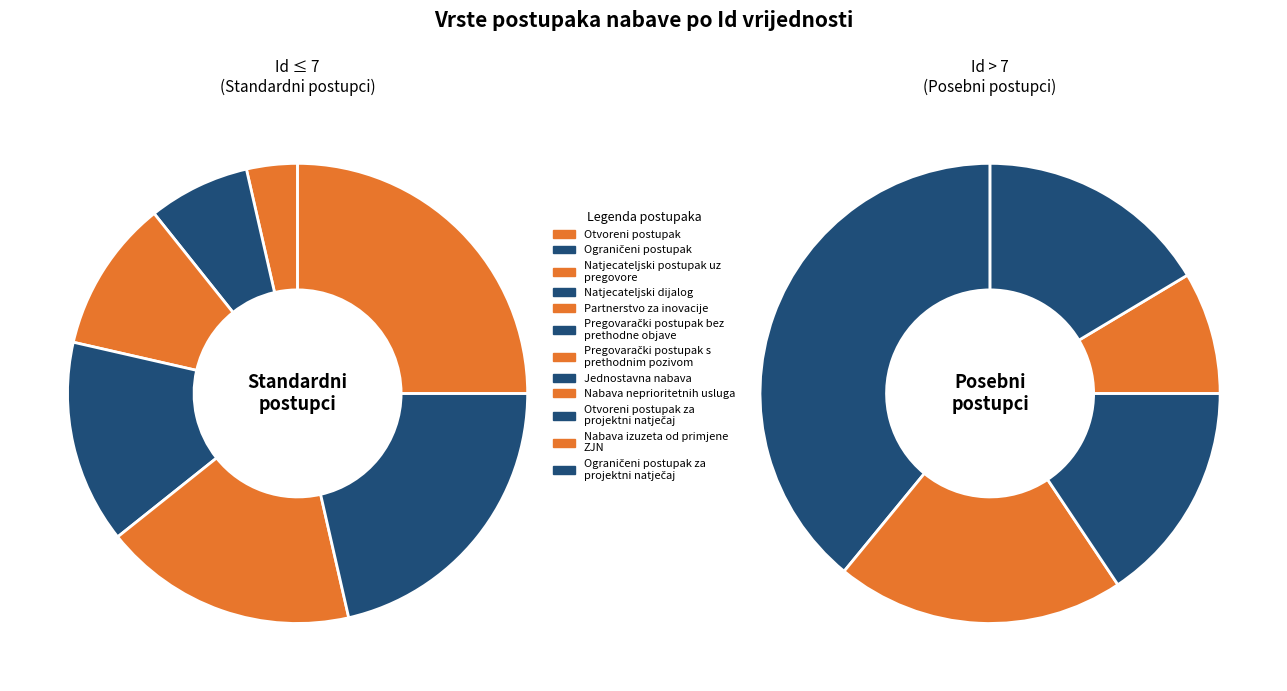

Which has a higher value, Jednostavna nabava or Pregovarački postupak bez prethodne objave?

Jednostavna nabava